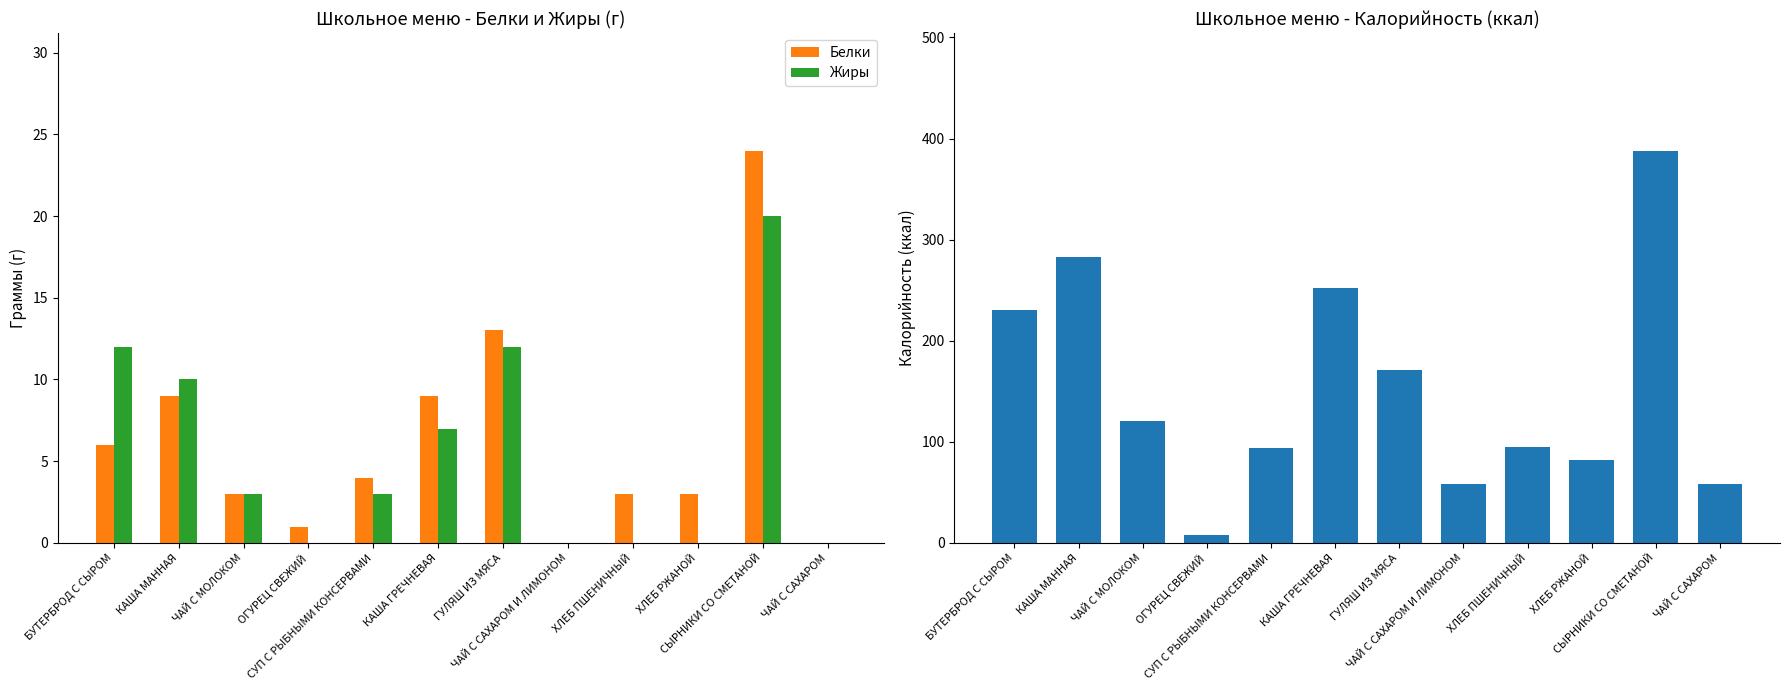

Which series has the widest spread of values?

Калорийность